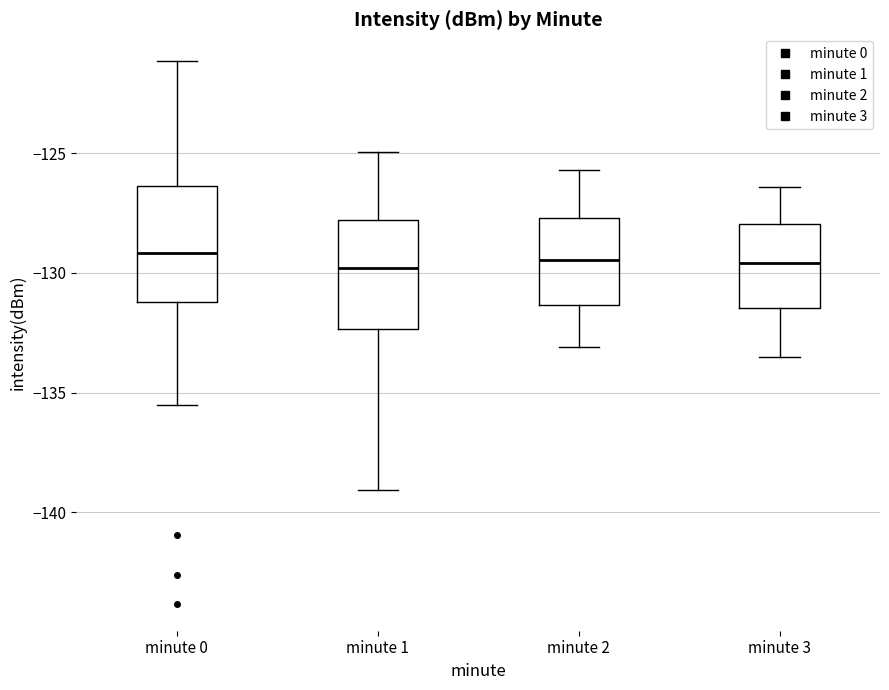

Reading left to right, transcribe this box plot: for each box, give where its median line is, the range the box spans, and where its two whiskers end, as read against the y-axis. The values are not printed on the chart, so give them approximately, as read against the axis.

minute 0: median -129.0, box -131.0 to -126.5, whiskers -135.5 to -121.0
minute 1: median -130.0, box -132.5 to -128.0, whiskers -139.0 to -125.0
minute 2: median -129.5, box -131.5 to -127.5, whiskers -133.0 to -125.5
minute 3: median -129.5, box -131.5 to -128.0, whiskers -133.5 to -126.5